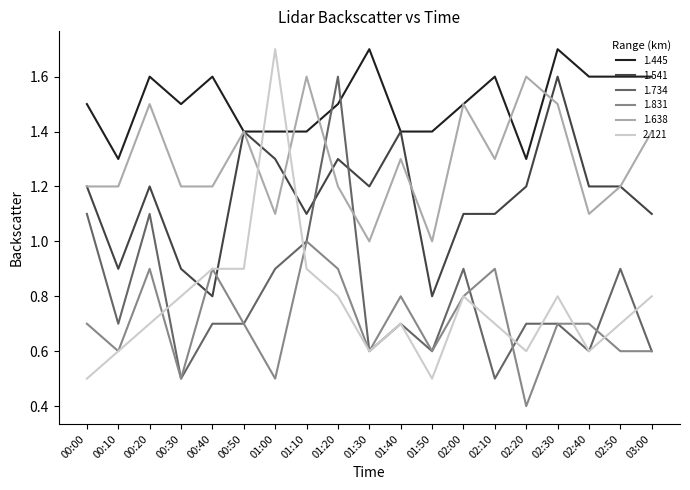

What is the average value of the 1.831 series?

0.7